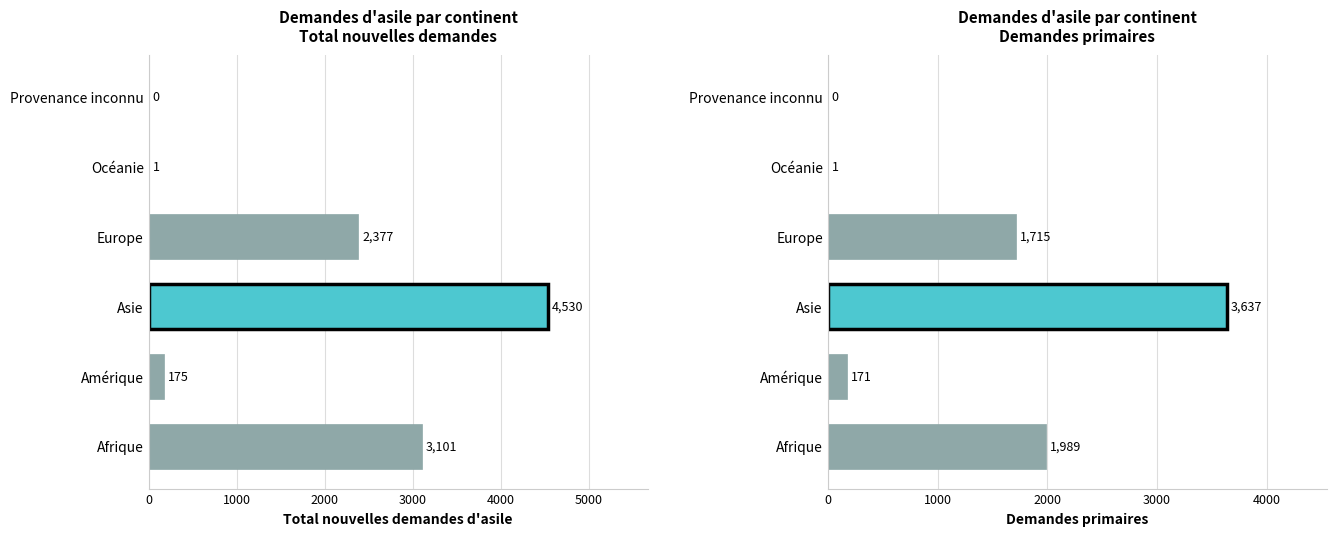

What is the value of the Demandes primaires bar at the 3rd from the left?

3637